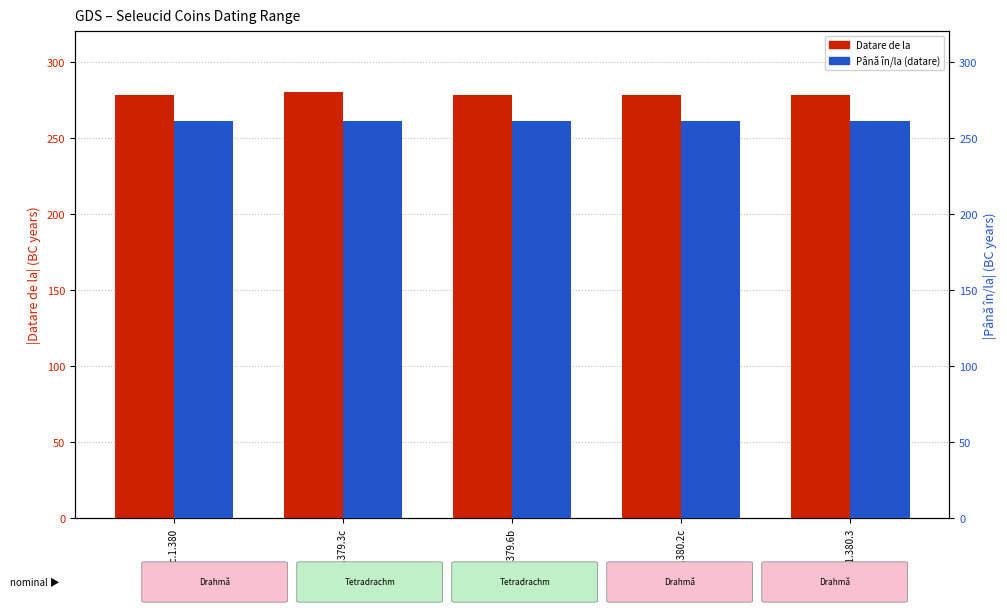

At which category is the sum across all series the highest?

sc.1.379.3c